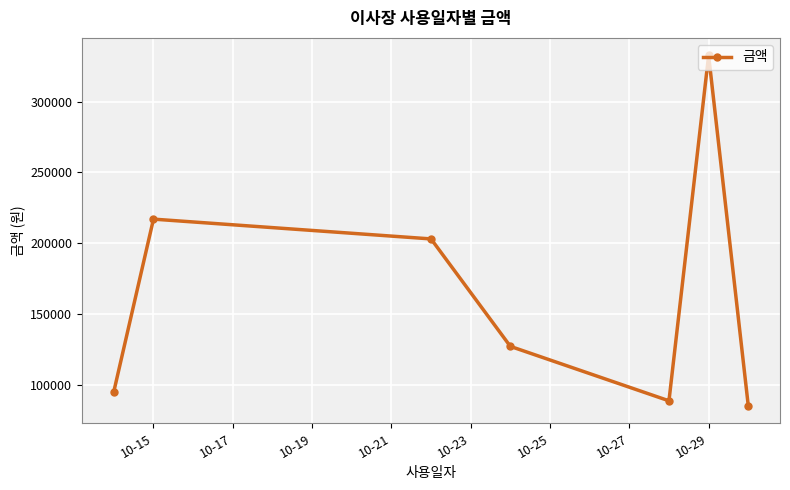

What is the smallest value displayed?

85000